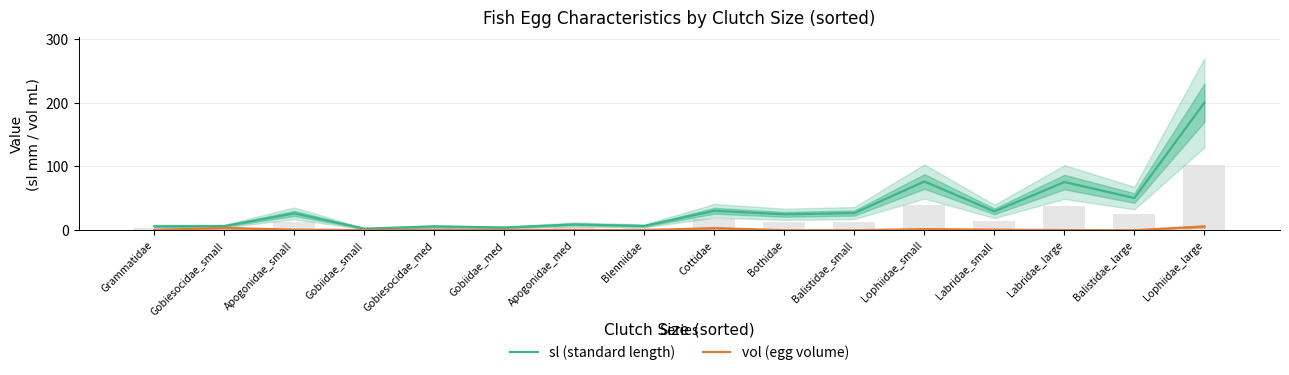

What are all the series names shown in the legend?

sl (standard length), vol (egg volume)